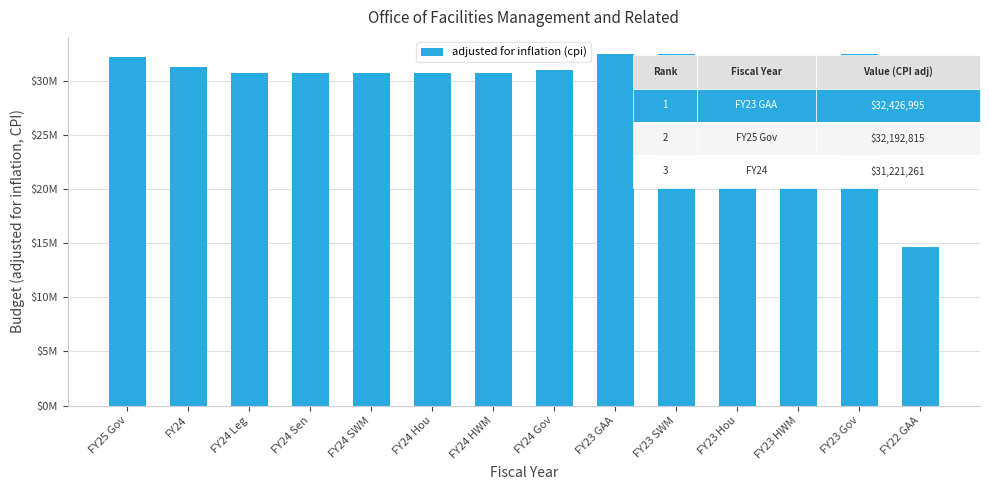

What value does the data have at FY24 Gov, to the nearest 50?

30953500